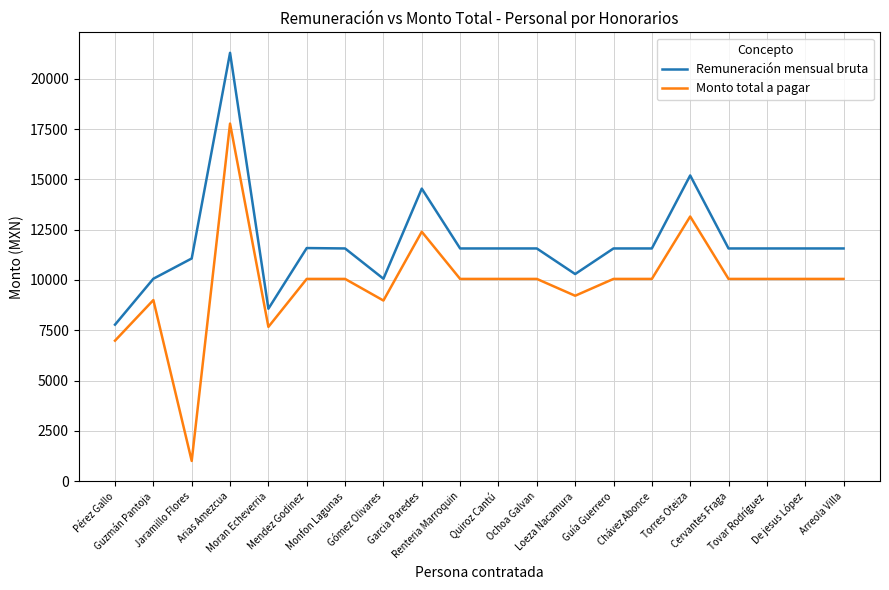

True or false: Remuneración mensual bruta has a value of 4559.0 at Guía Guerrero.

False